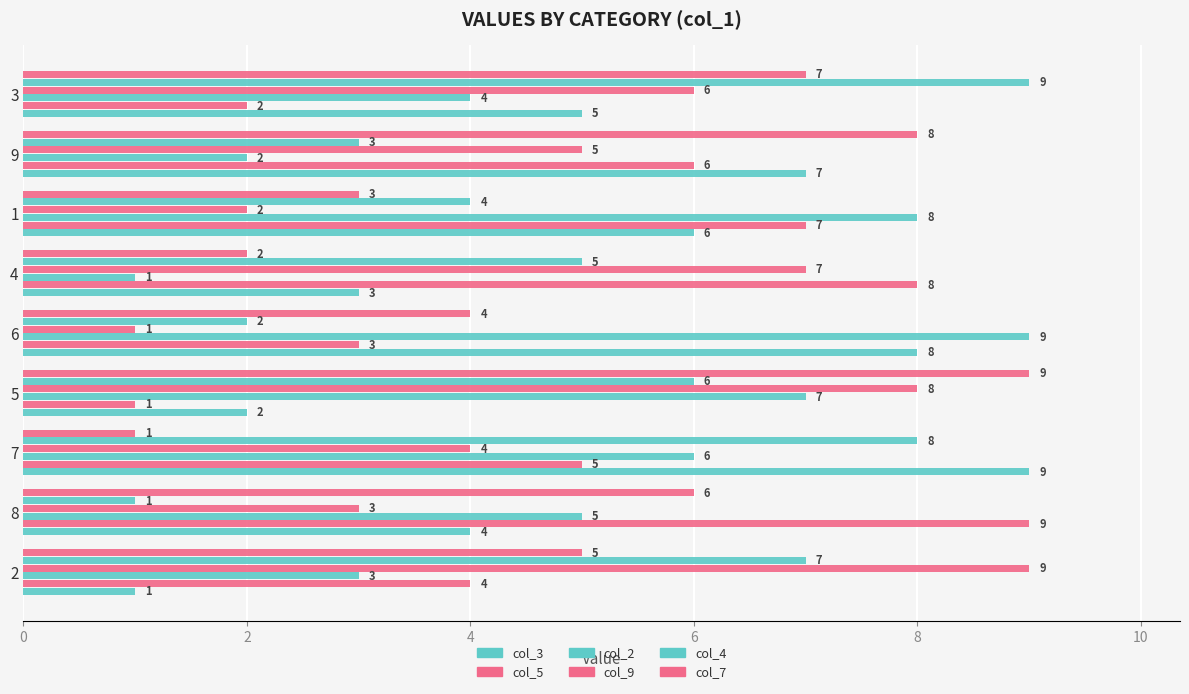

How many values in the col_4 series are below 5?

4